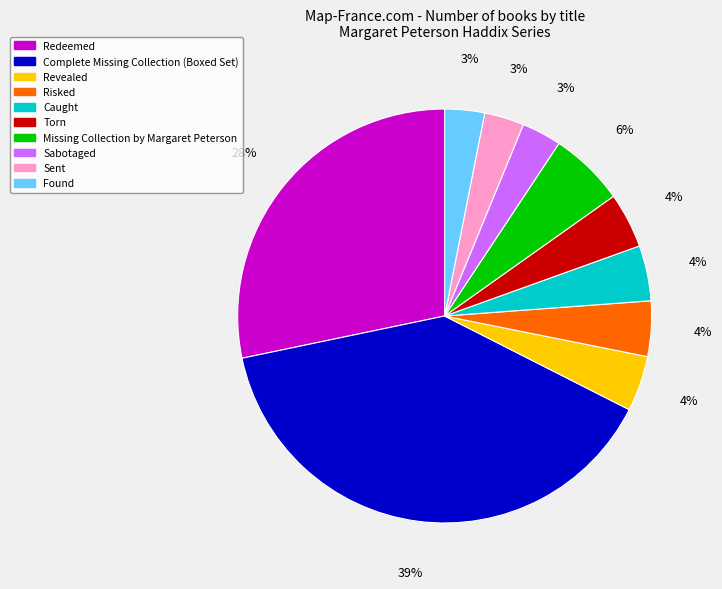

Is it true that Redeemed is 42% of the pie?

False